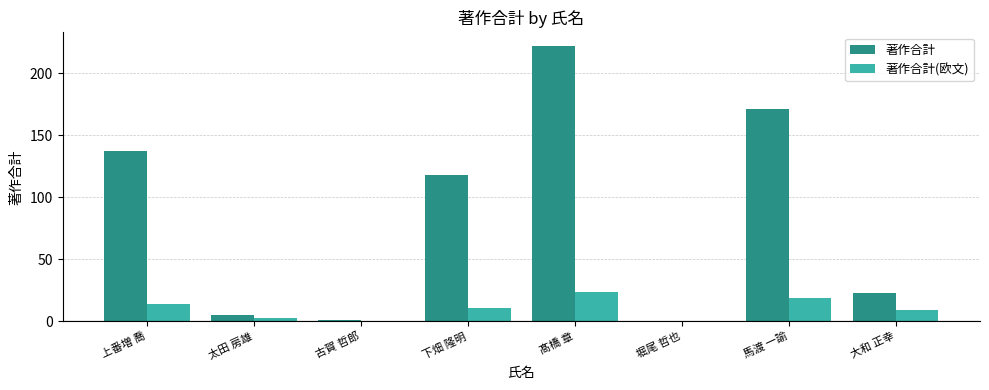

How many values in 著作合計 are above zero?

7